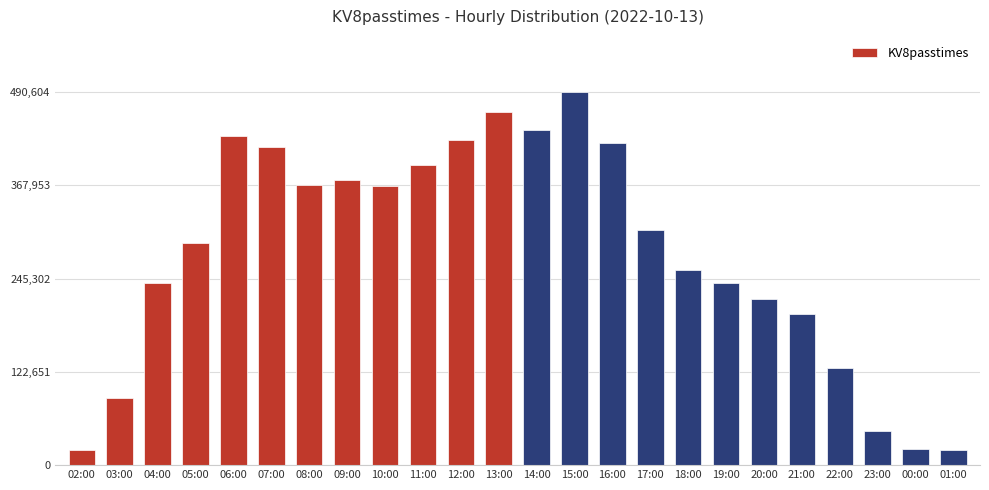

At which label is the value closest to 255026?

18:00